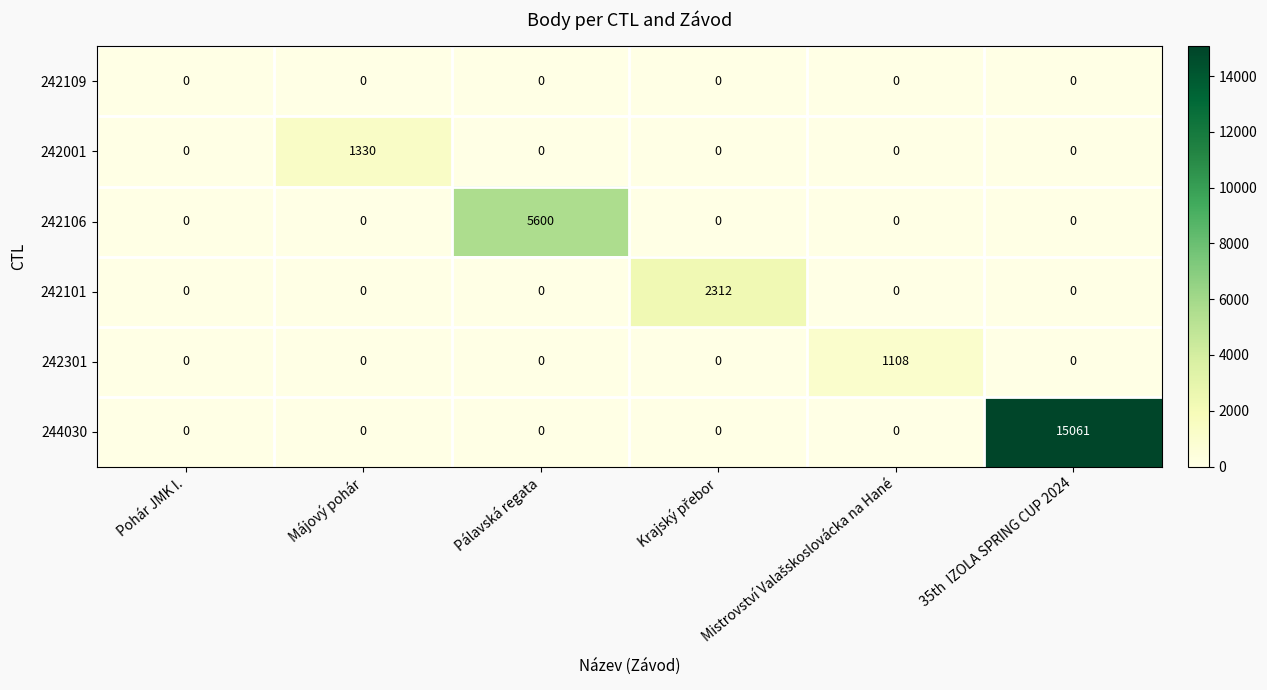

At which category is the sum across all series the highest?

35th  IZOLA SPRING CUP 2024